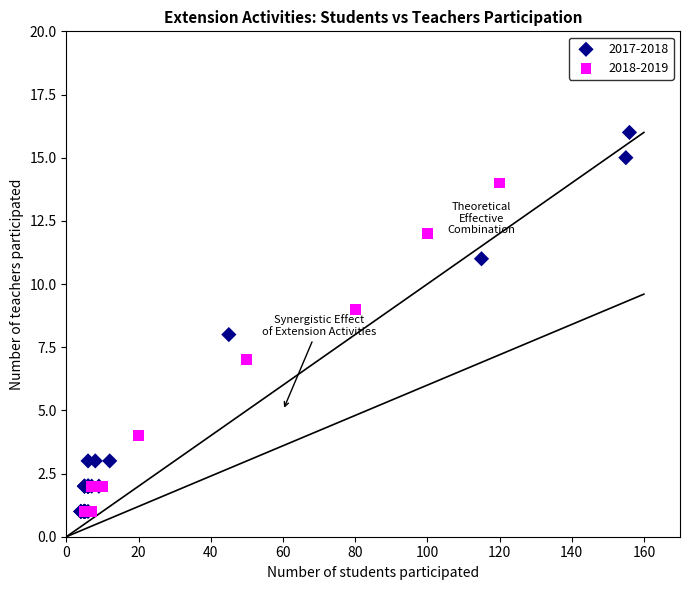

Which series reaches the maximum Y coordinate?

2017-2018